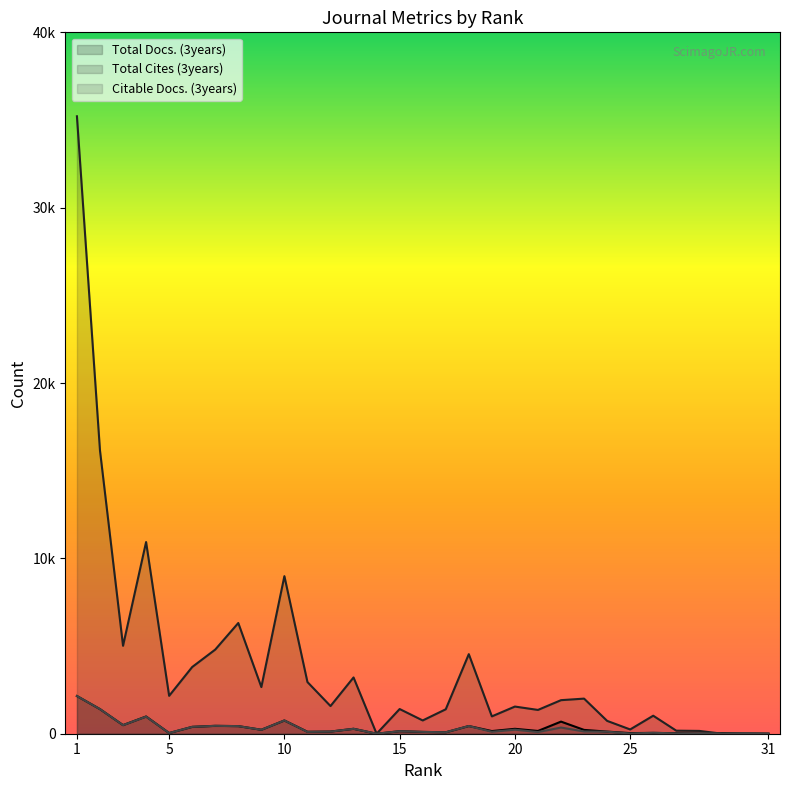

Is the value of Citable Docs. (3years) at 27 greater than the value of Total Cites (3years) at 18?

No